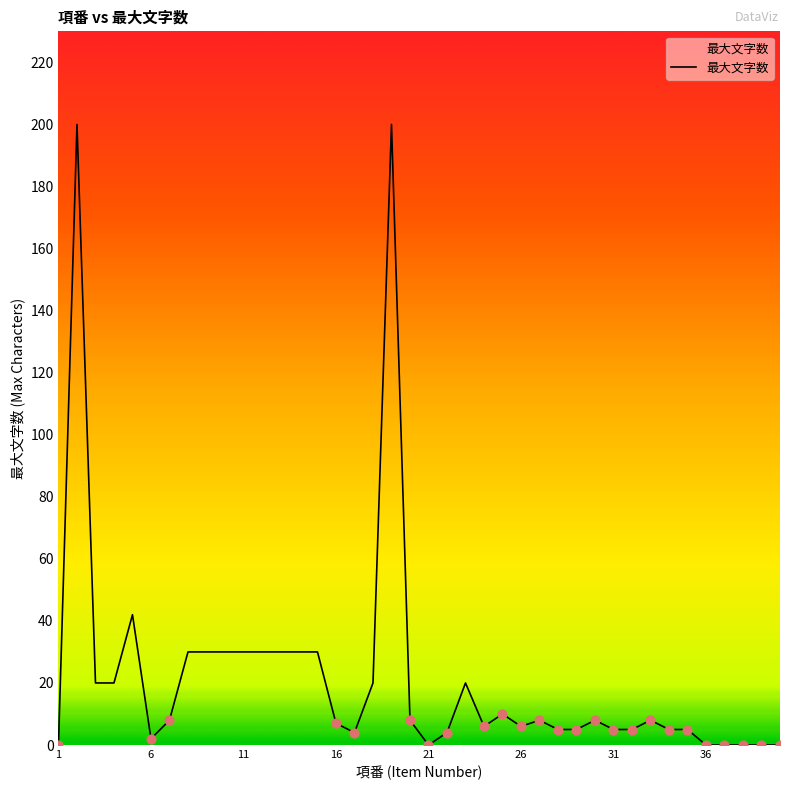

What is the difference between the maximum and minimum values?

200